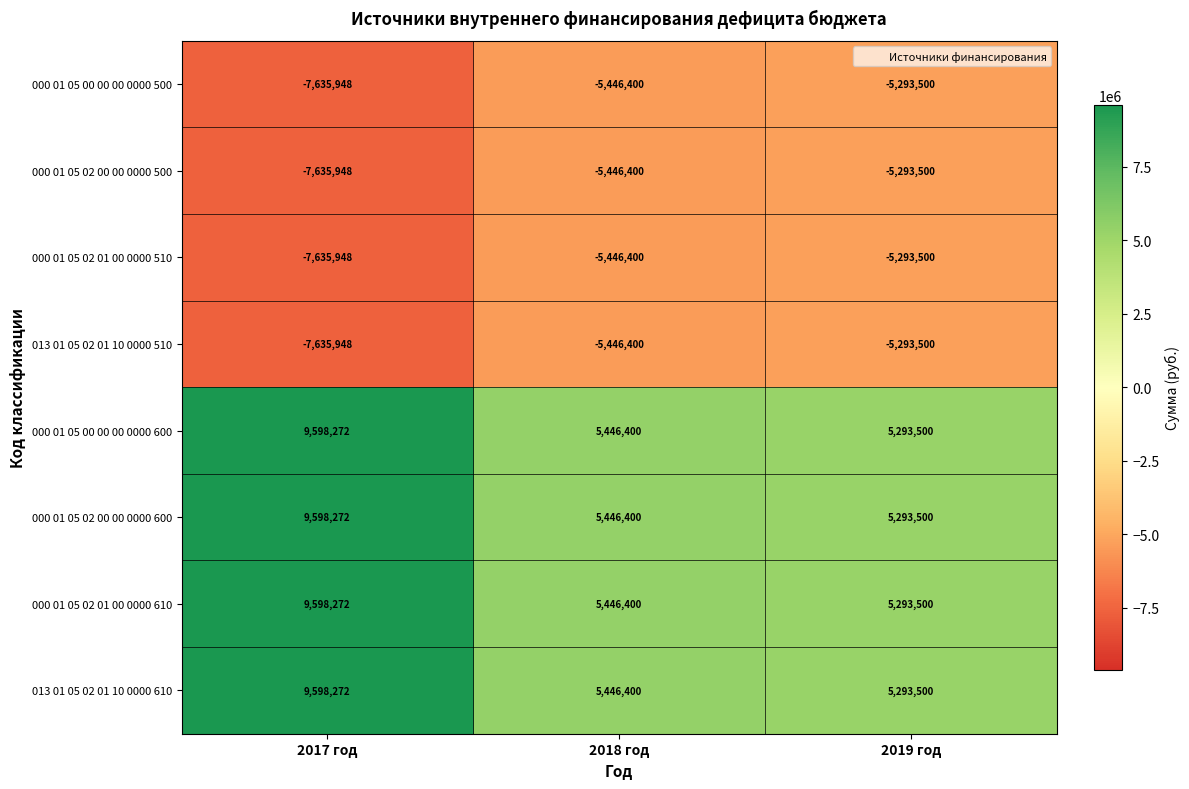

Reading left to right, extract all data points from this chart.

000 01 05 00 00 00 0000 500: 2017 год=-7635948	2018 год=-5446400	2019 год=-5293500
000 01 05 02 00 00 0000 500: 2017 год=-7635948	2018 год=-5446400	2019 год=-5293500
000 01 05 02 01 00 0000 510: 2017 год=-7635948	2018 год=-5446400	2019 год=-5293500
013 01 05 02 01 10 0000 510: 2017 год=-7635948	2018 год=-5446400	2019 год=-5293500
000 01 05 00 00 00 0000 600: 2017 год=9598272	2018 год=5446400	2019 год=5293500
000 01 05 02 00 00 0000 600: 2017 год=9598272	2018 год=5446400	2019 год=5293500
000 01 05 02 01 00 0000 610: 2017 год=9598272	2018 год=5446400	2019 год=5293500
013 01 05 02 01 10 0000 610: 2017 год=9598272	2018 год=5446400	2019 год=5293500